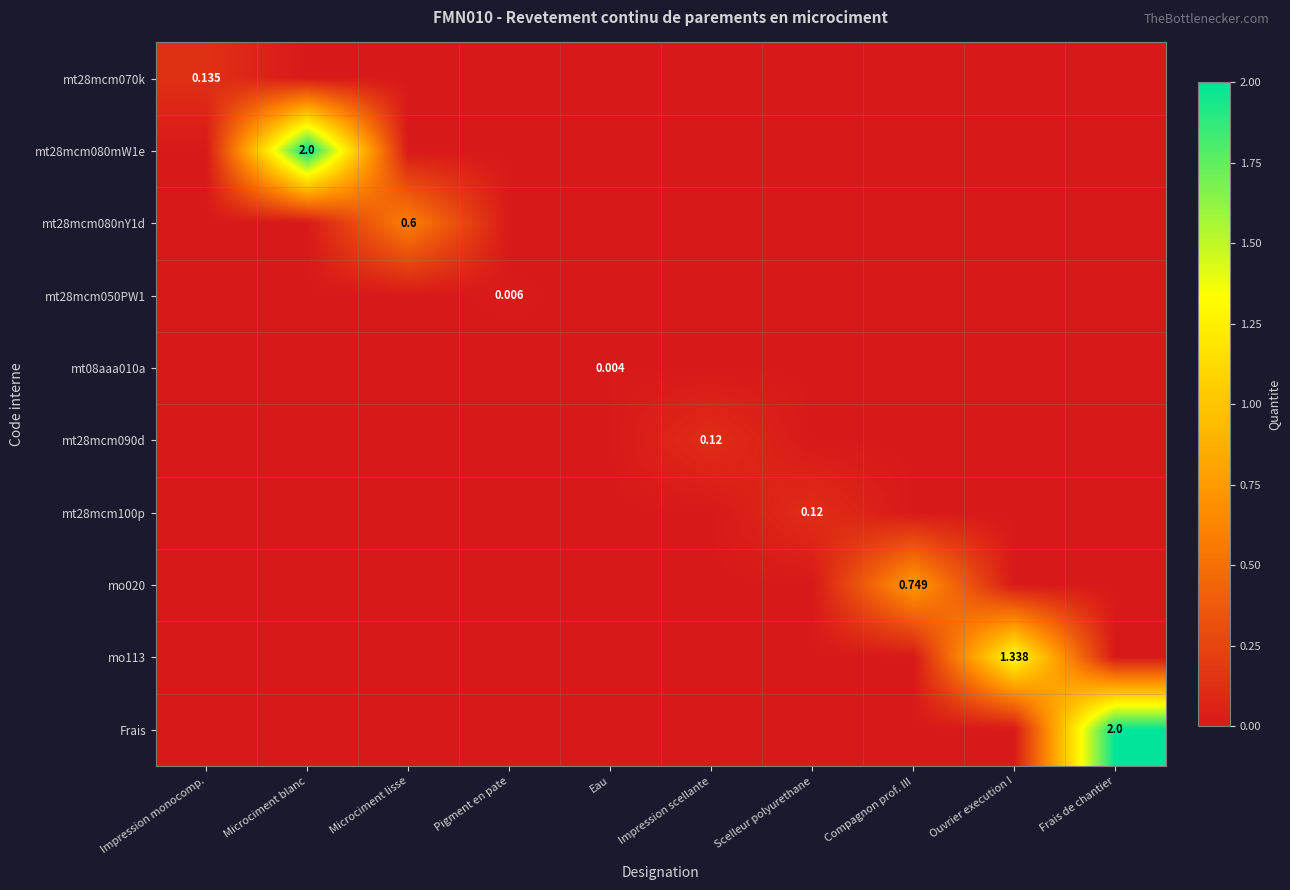

How many positive values does the mt28mcm100p series have?

1